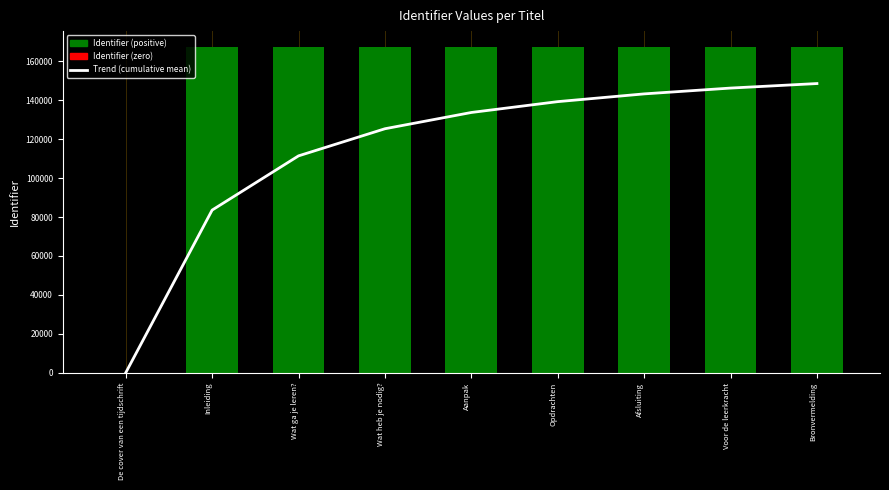

What is the ratio of the value at Opdrachten to the value at Bronvermelding?

0.9